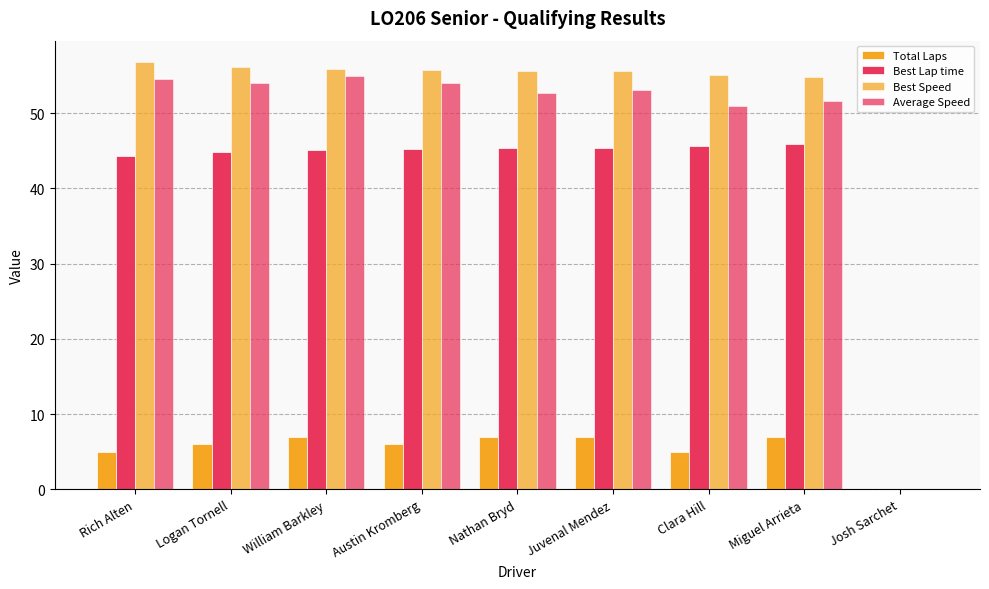

Reading right to left, transcribe all the data shown in this chart.

Total Laps: Josh Sarchet=0.0	Miguel Arrieta=7.0	Clara Hill=5.0	Juvenal Mendez=7.0	Nathan Bryd=7.0	Austin Kromberg=6.0	William Barkley=7.0	Logan Tornell=6.0	Rich Alten=5.0
Best Lap time: Josh Sarchet=0.0	Miguel Arrieta=45.9	Clara Hill=45.7	Juvenal Mendez=45.3	Nathan Bryd=45.3	Austin Kromberg=45.2	William Barkley=45.1	Logan Tornell=44.8	Rich Alten=44.4
Best Speed: Josh Sarchet=0.0	Miguel Arrieta=54.8	Clara Hill=55.1	Juvenal Mendez=55.6	Nathan Bryd=55.6	Austin Kromberg=55.8	William Barkley=55.8	Logan Tornell=56.2	Rich Alten=56.8
Average Speed: Josh Sarchet=0.0	Miguel Arrieta=51.6	Clara Hill=50.9	Juvenal Mendez=53.1	Nathan Bryd=52.7	Austin Kromberg=54.0	William Barkley=54.9	Logan Tornell=54.0	Rich Alten=54.5